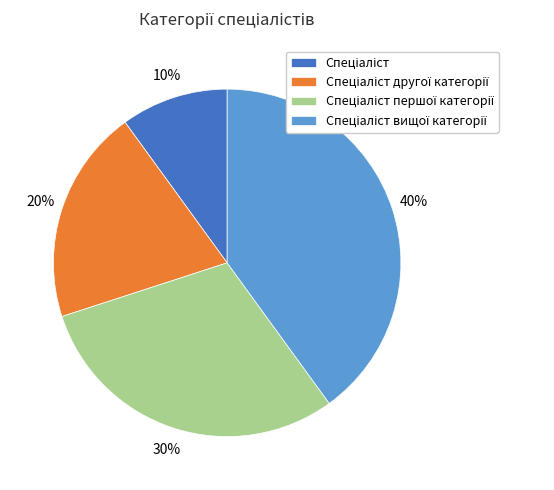

To the nearest percent, what is the average slice percentage?

25%